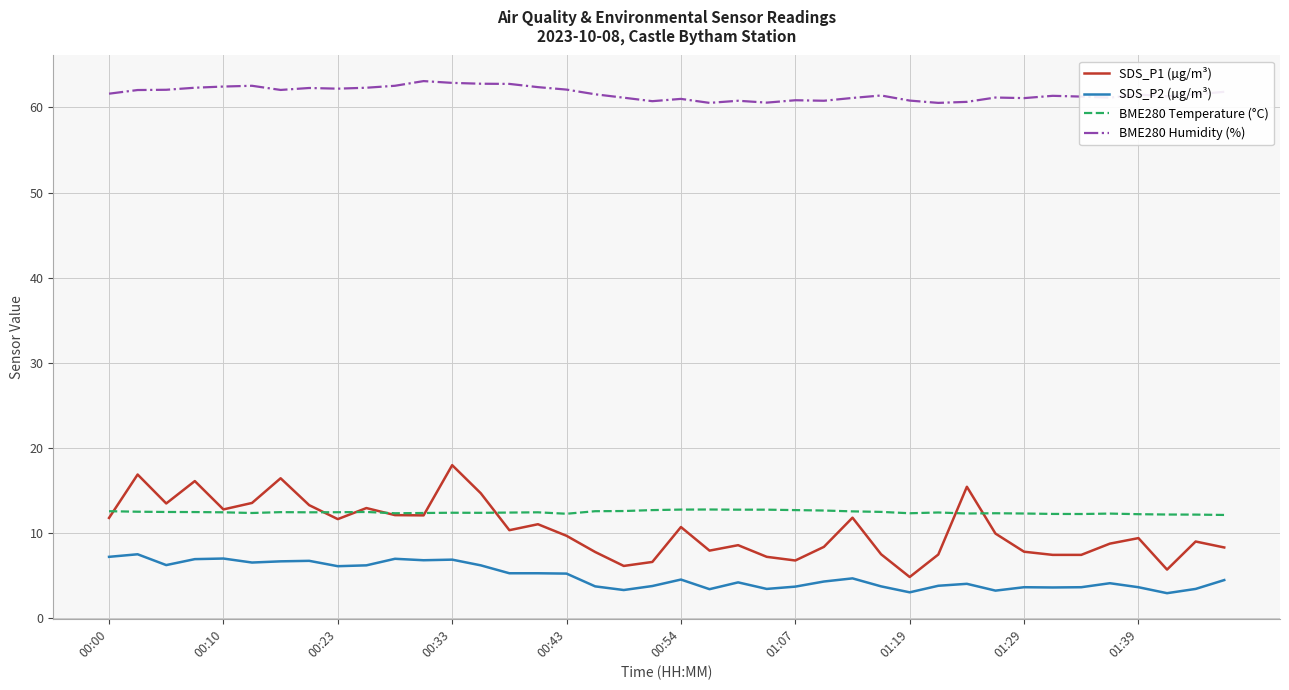

What is the smallest value displayed?

2.9